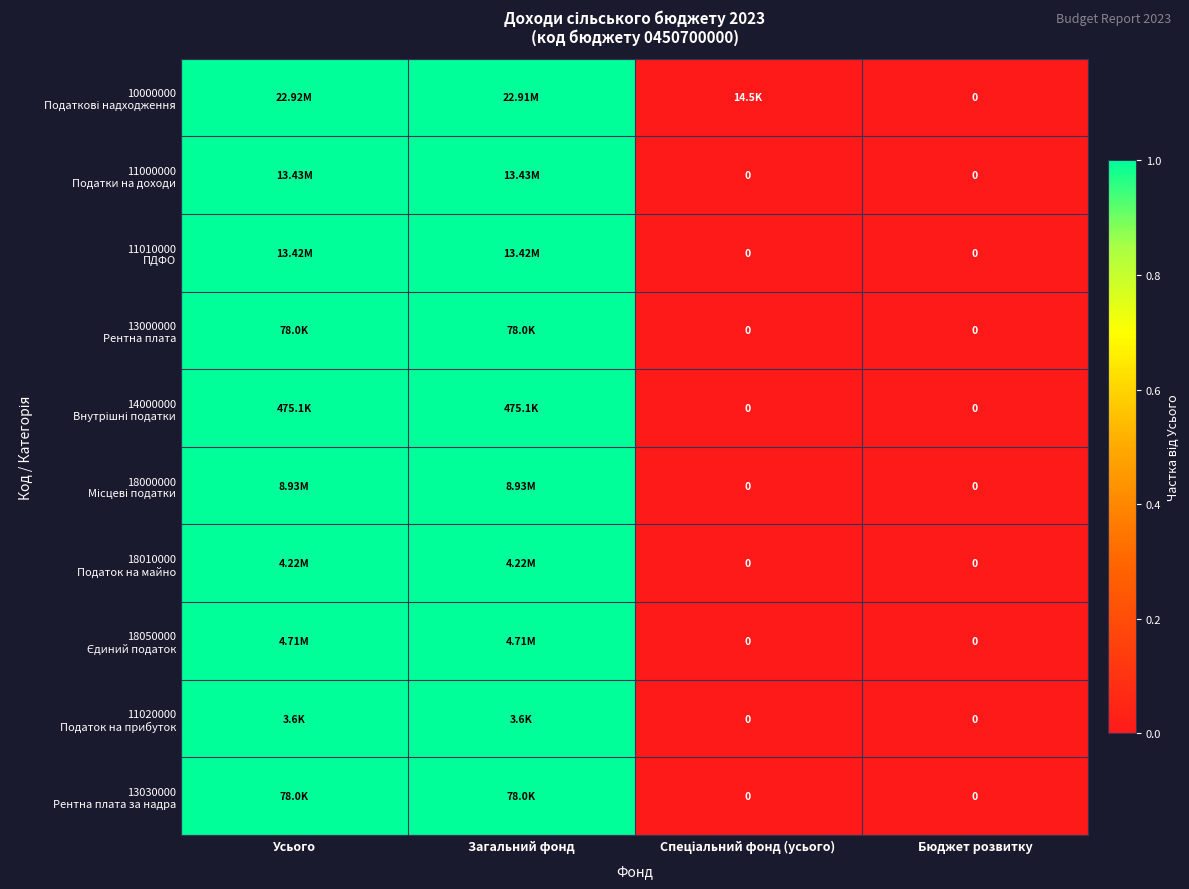

Which series changed the most between Спеціальний фонд (усього) and Бюджет розвитку?

10000000 Податкові надходження